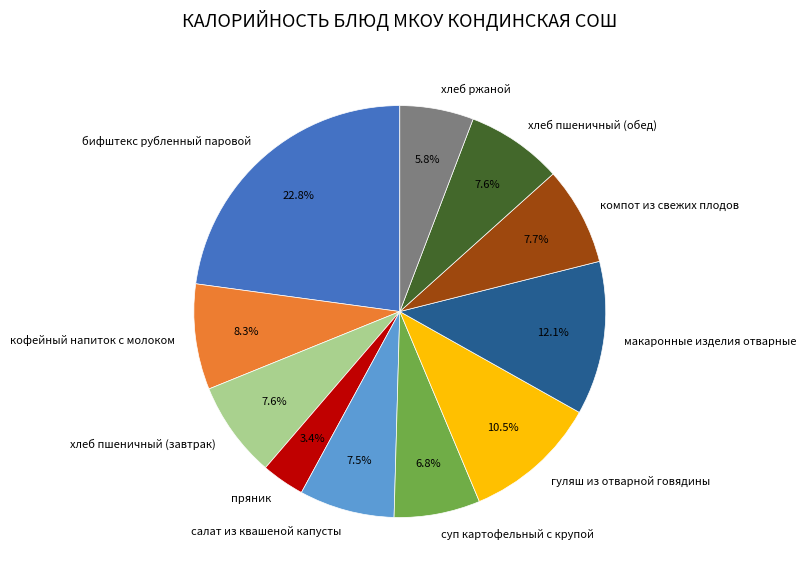

Is it true that суп картофельный с крупой is 7% of the pie?

True